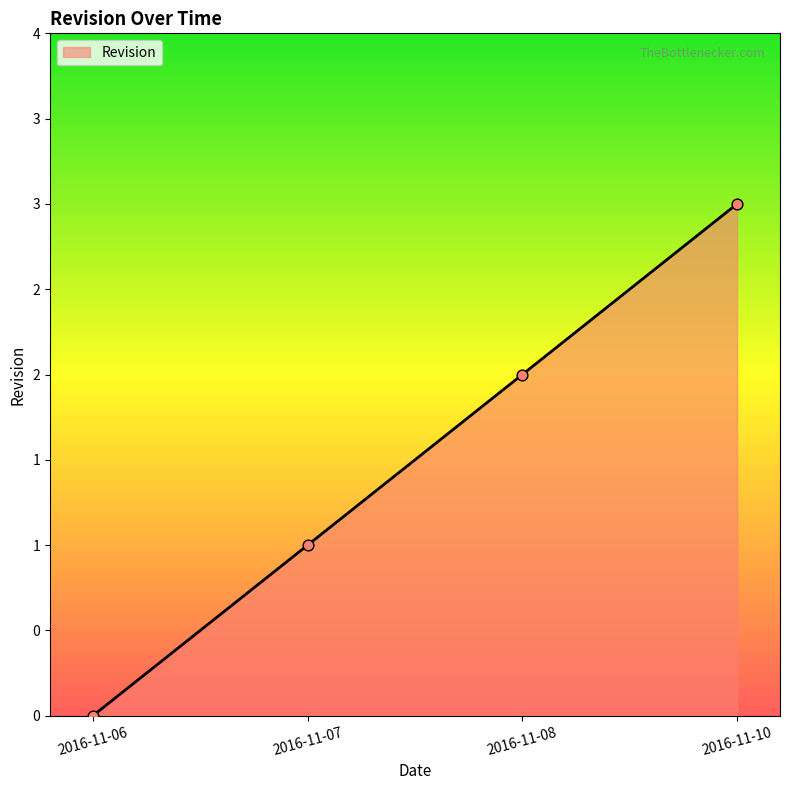

What is the change in value from 2016-11-06 to 2016-11-08?

+2